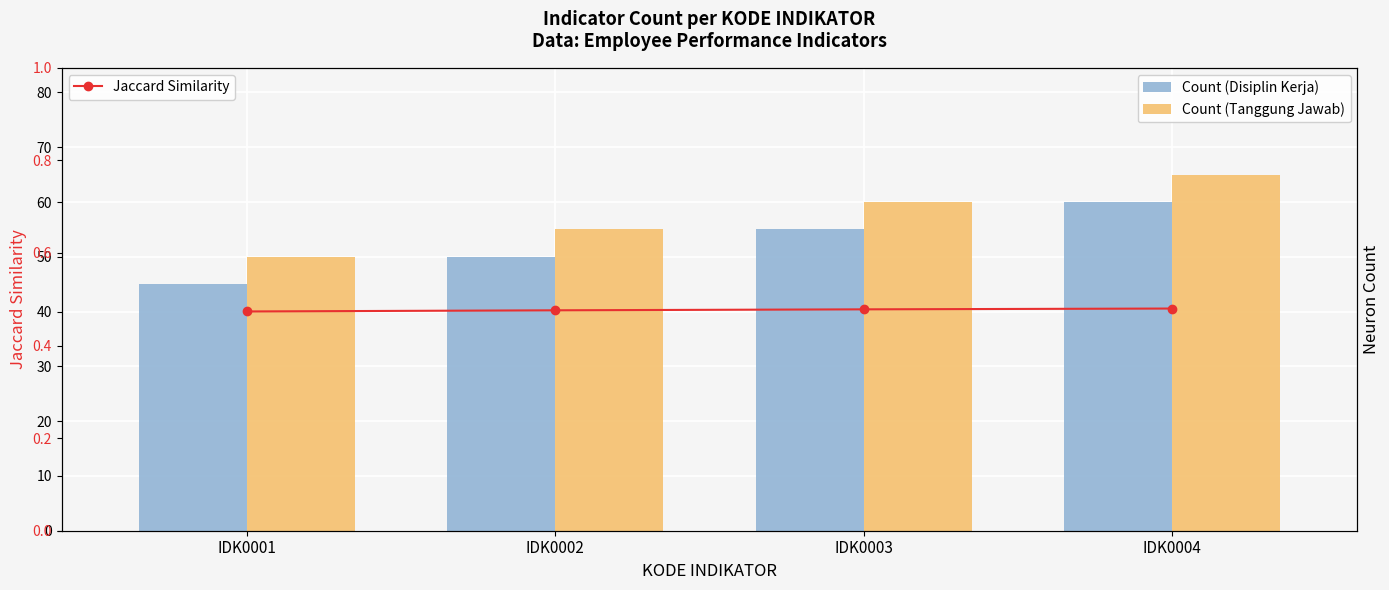

Which has a higher value, IDK0003 or IDK0004?

IDK0004